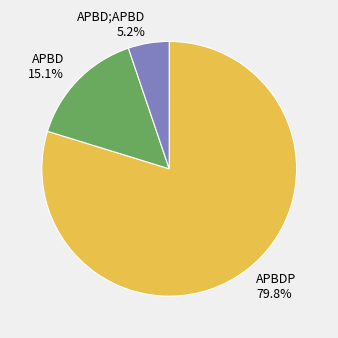

Which has a higher value, APBDP or APBD?

APBDP